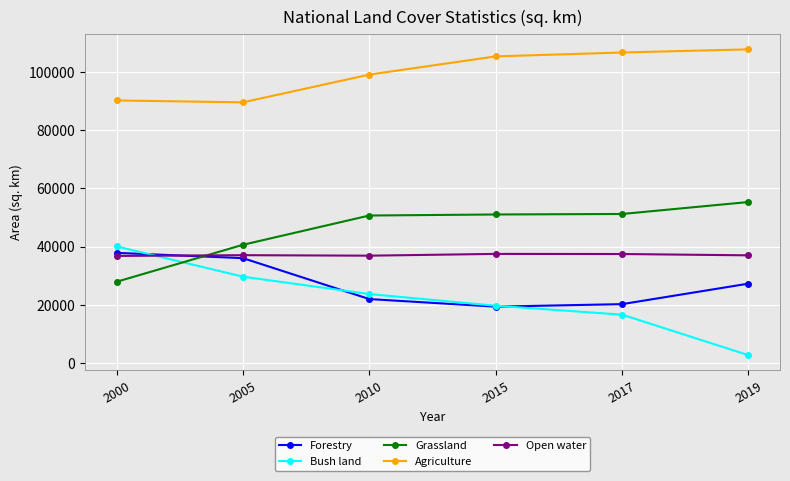

Which label corresponds to the largest value in the chart?

2019